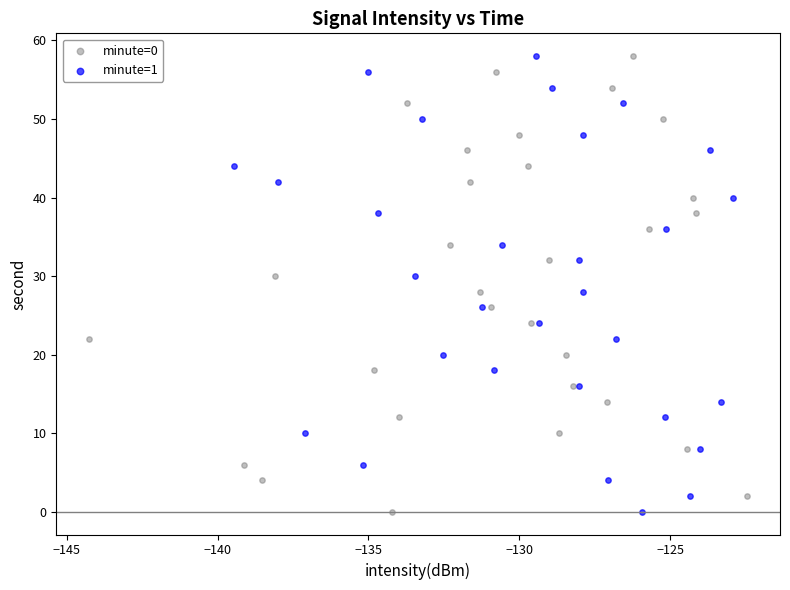

What are all the series names shown in the legend?

minute=0, minute=1